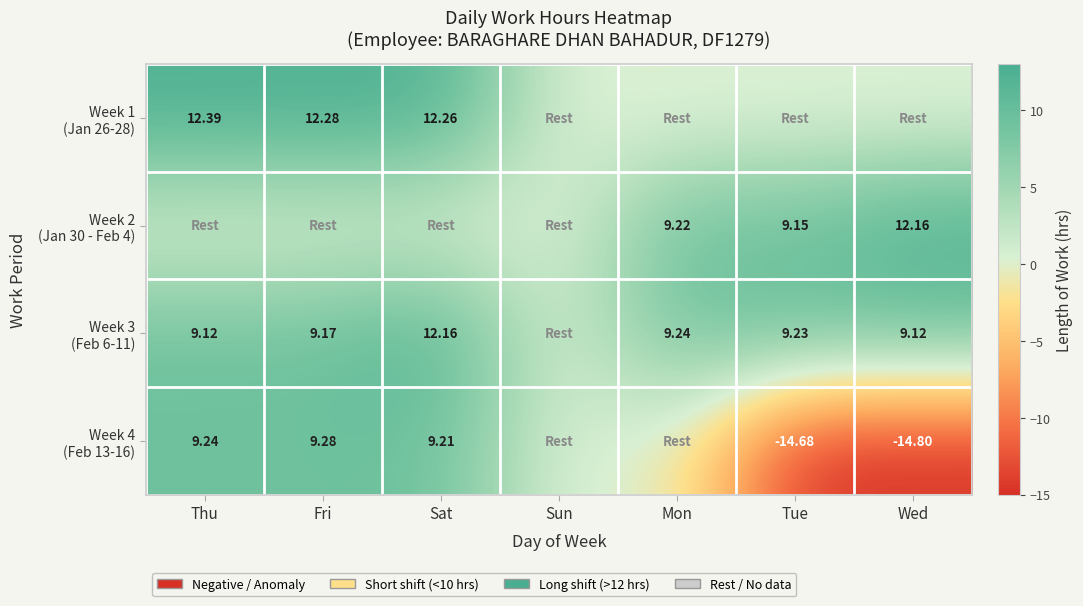

Rank the categories by Week 3 (Feb 6-11) value from lowest to highest.

Sun, Thu, Wed, Fri, Tue, Mon, Sat